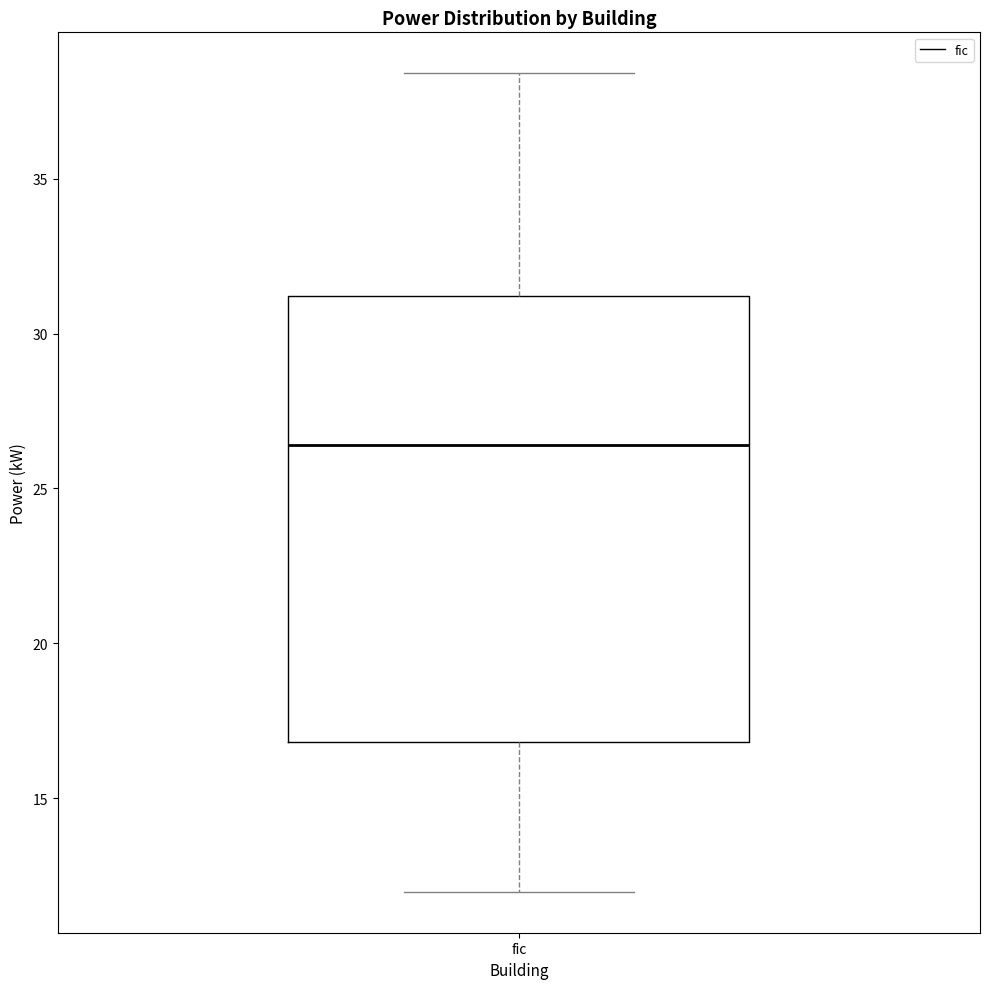

Where is the lower edge of the box for fic on the y-axis? The values are not printed on the chart, so give them approximately, as read against the axis.

17.0